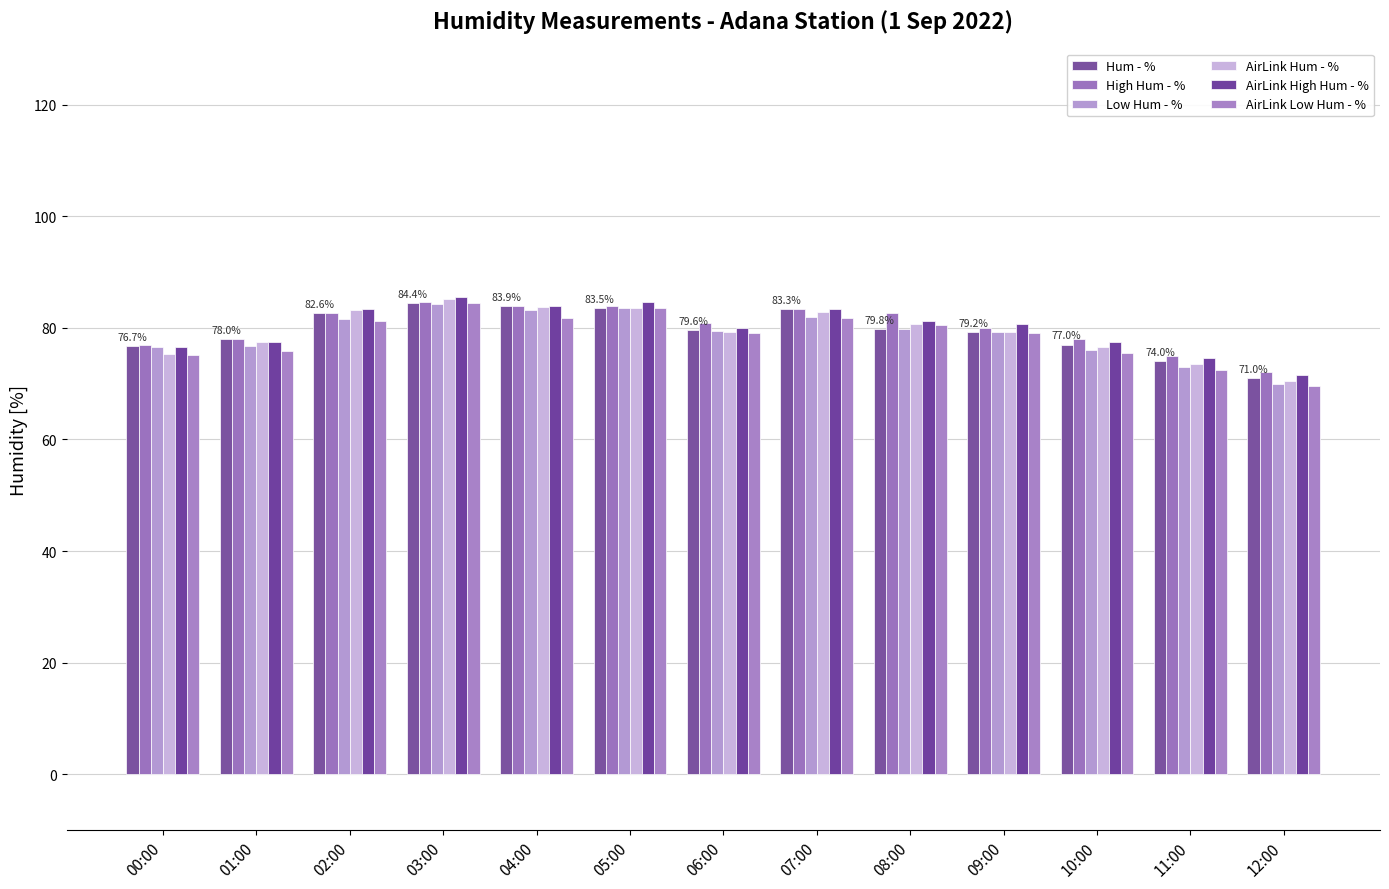

Are the bars grouped side by side (vs. stacked)?

Yes